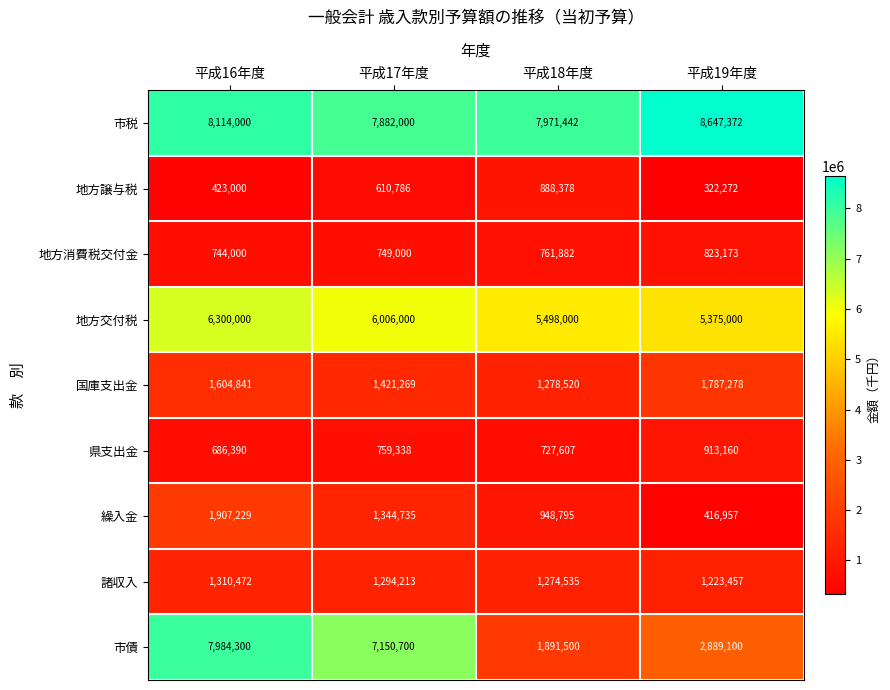

How many values in the 市税 series are below 8114000?

2